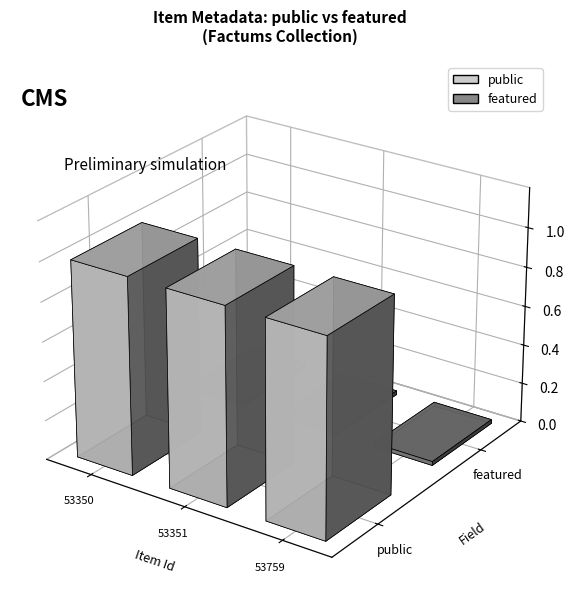

Between 53350 and 53351, which is larger?

53350